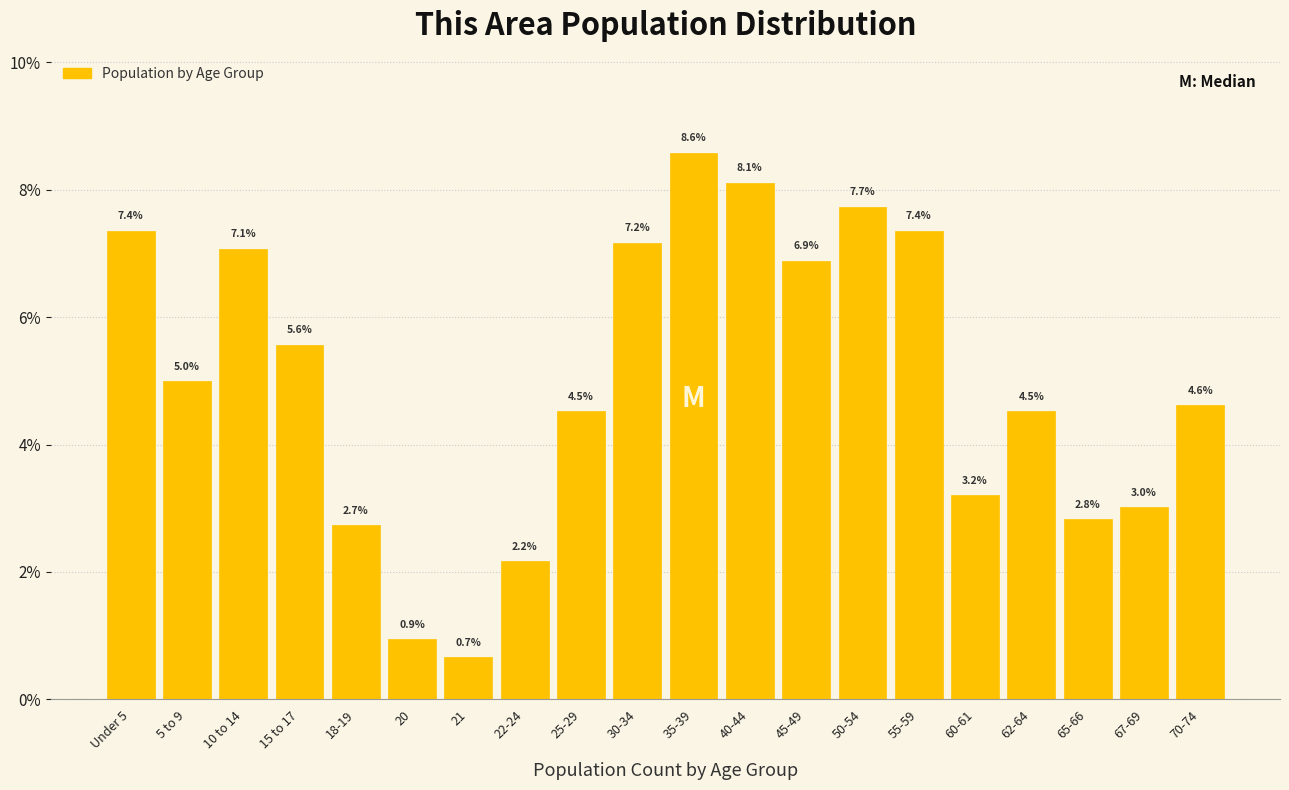

Reading right to left, what are all the values shown in this chart?

4.6	3.0	2.8	4.5	3.2	7.4	7.7	6.9	8.1	8.6	7.2	4.5	2.2	0.7	0.9	2.7	5.6	7.1	5.0	7.4